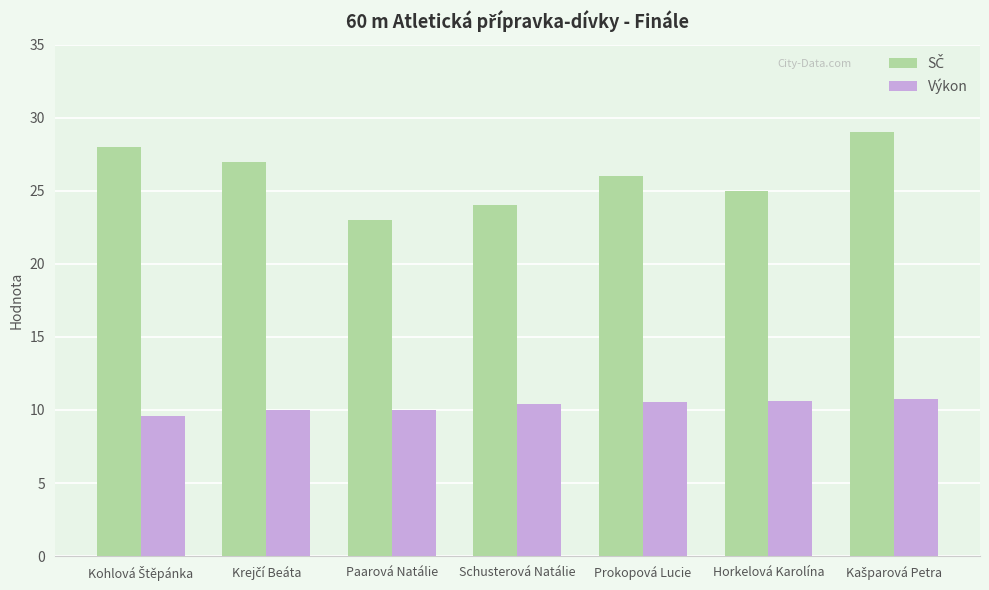

What is the minimum value shown in the chart?

9.6